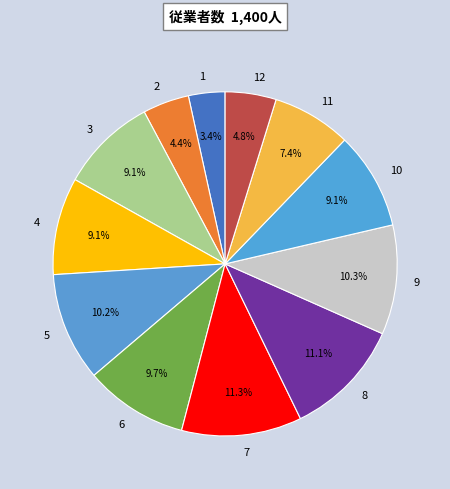

To the nearest percent, what is the difference between the 7 and 4 slice percentages?

2%